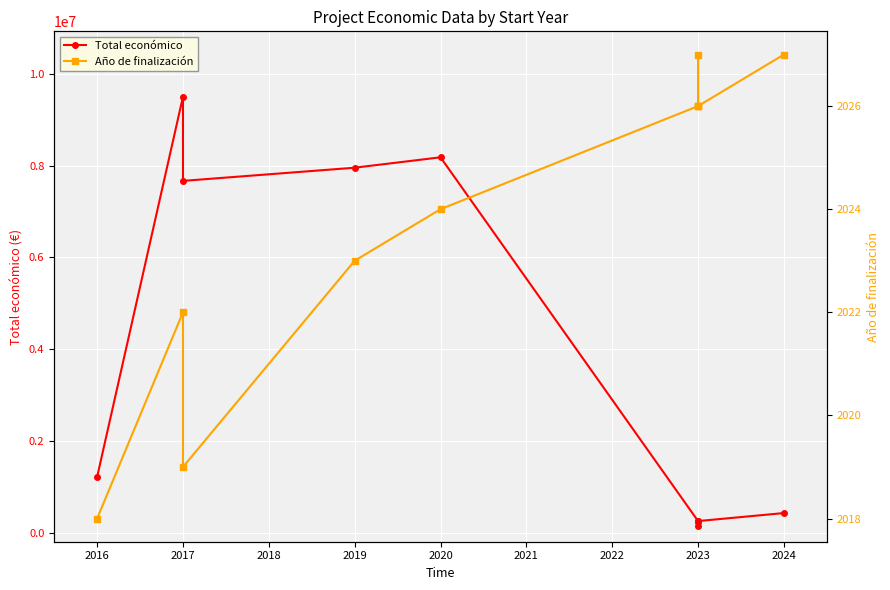

In Año de finalización, how many points are higher than both neighbors (excluding endpoints)?

2